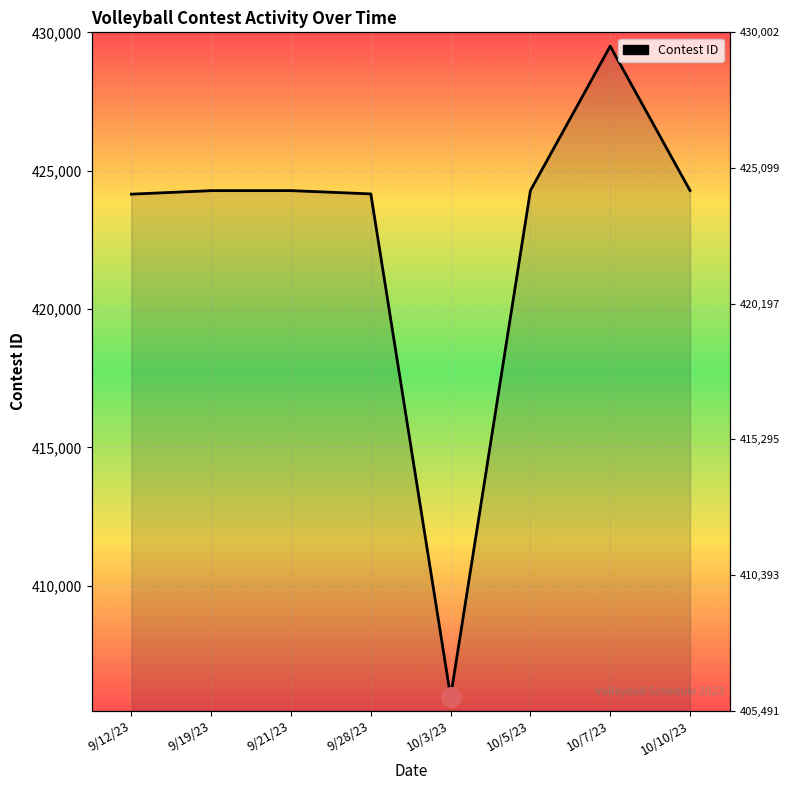

What is the ratio of the value at 10/7/23 to the value at 9/19/23?

1.0